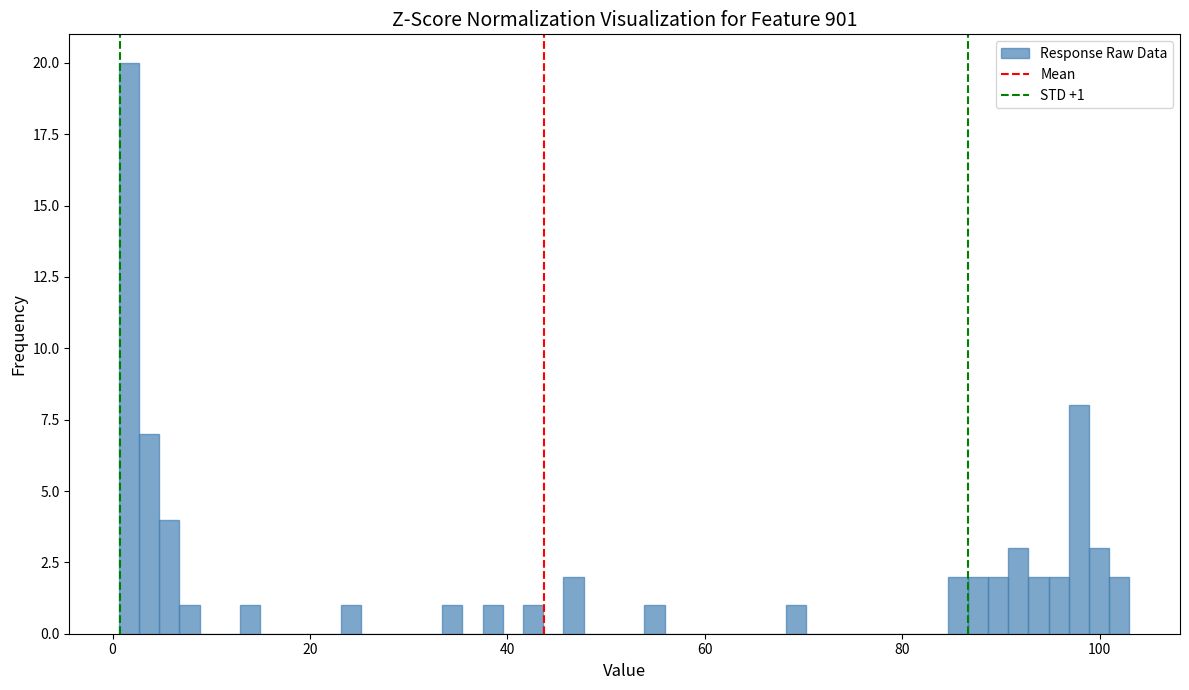

Read against the x-axis, roughly where is the centre of the tallest bar?

2